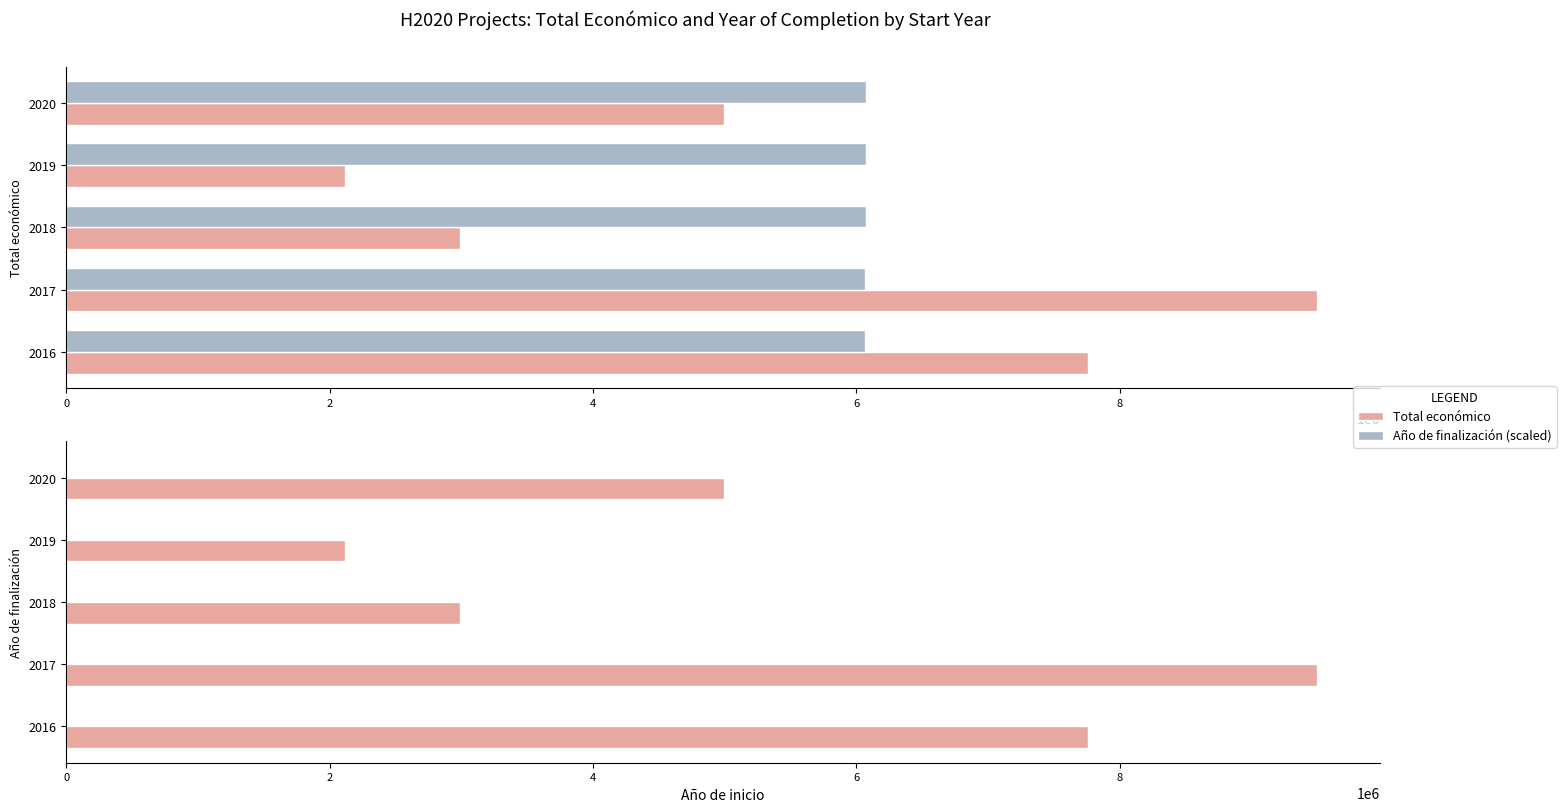

What is the value of the Año de finalización bar at the 1st from the left?

2021